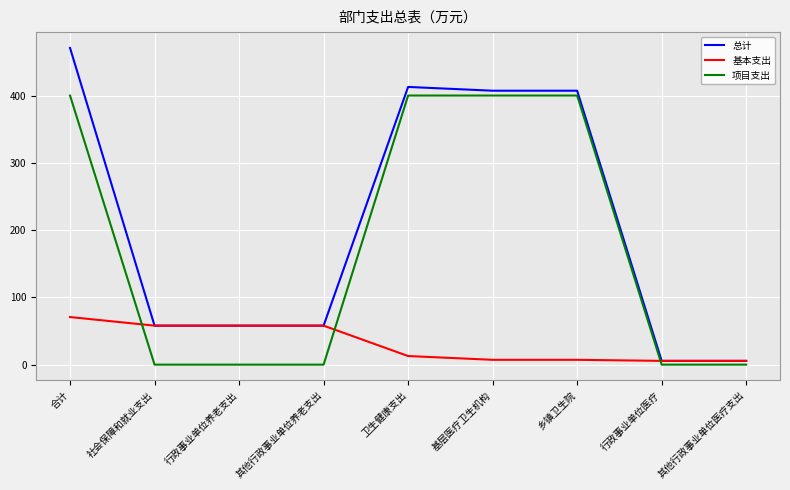

What is the spread (max minus min) of values at 合计?

400.0